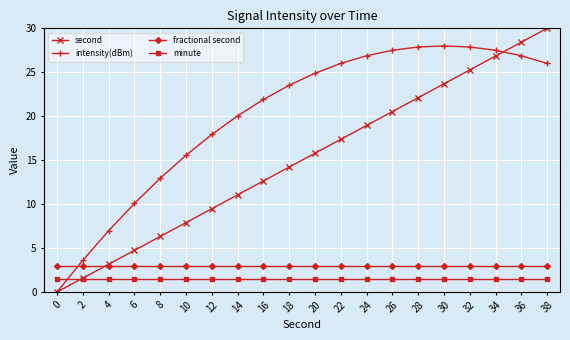

True or false: fractional second and minute cross at least once.

False